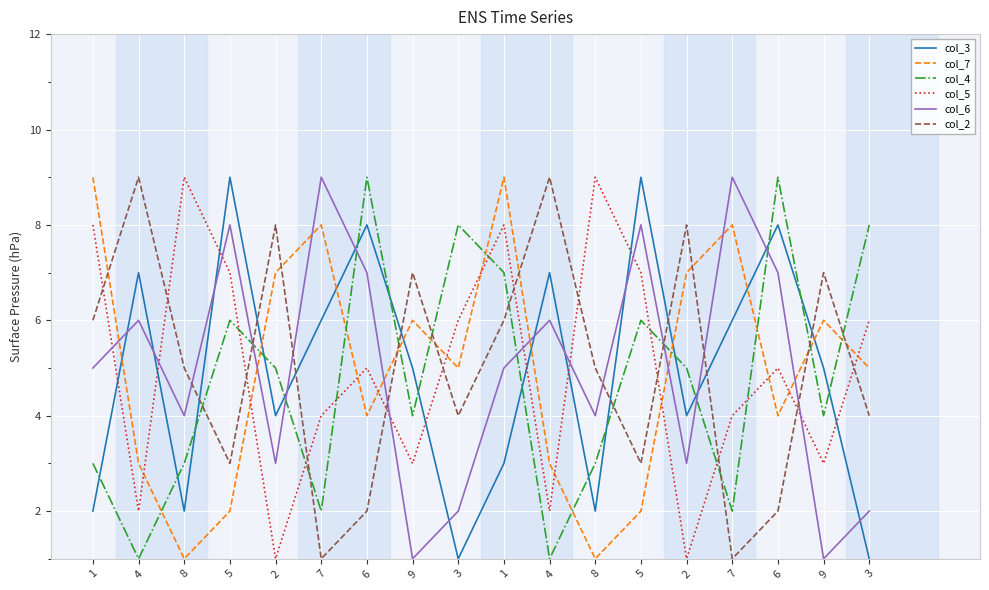

Where is col_7 nearest to the value 5?

3